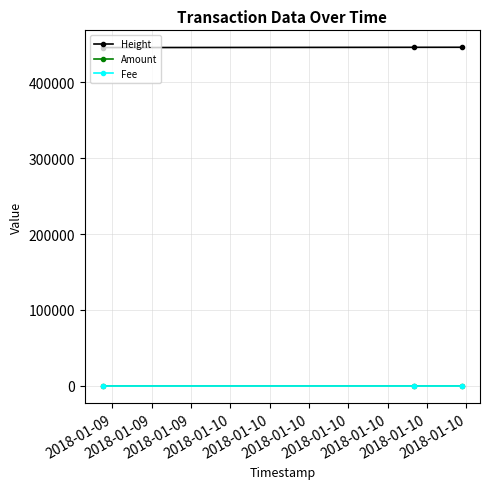

How many data points does each series have?

3